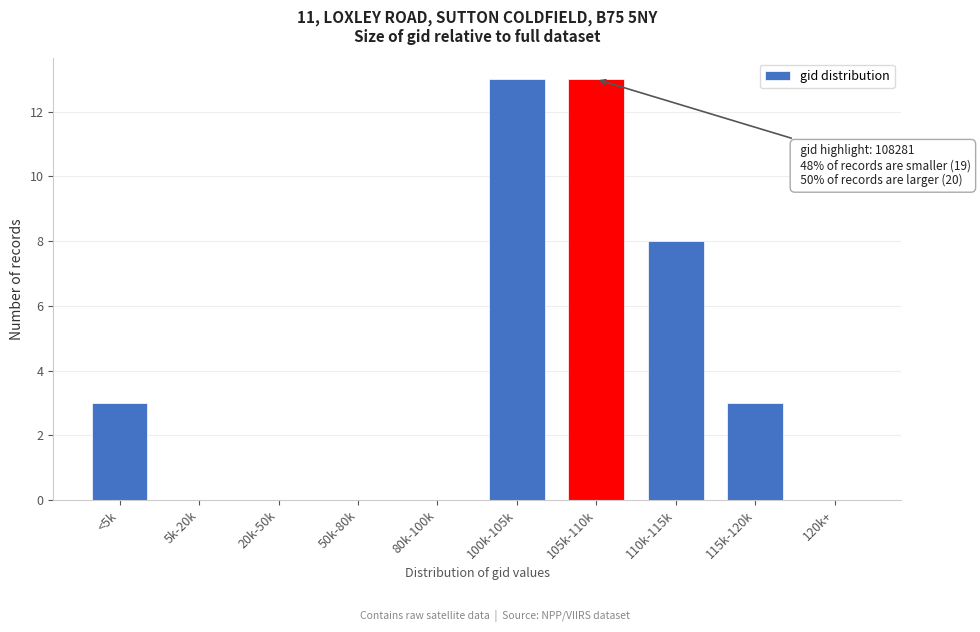

Reading left to right, list all the values displayed in this chart.

<5k=3	5k-20k=0	20k-50k=0	50k-80k=0	80k-100k=0	100k-105k=13	105k-110k=13	110k-115k=8	115k-120k=3	120k+=0